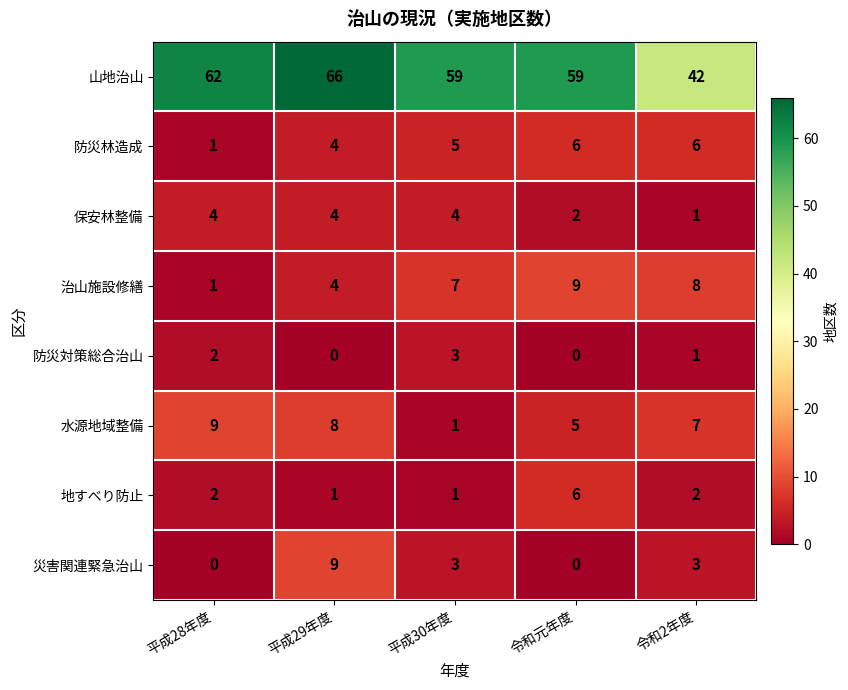

What is the average value of the 防災林造成 series?

4